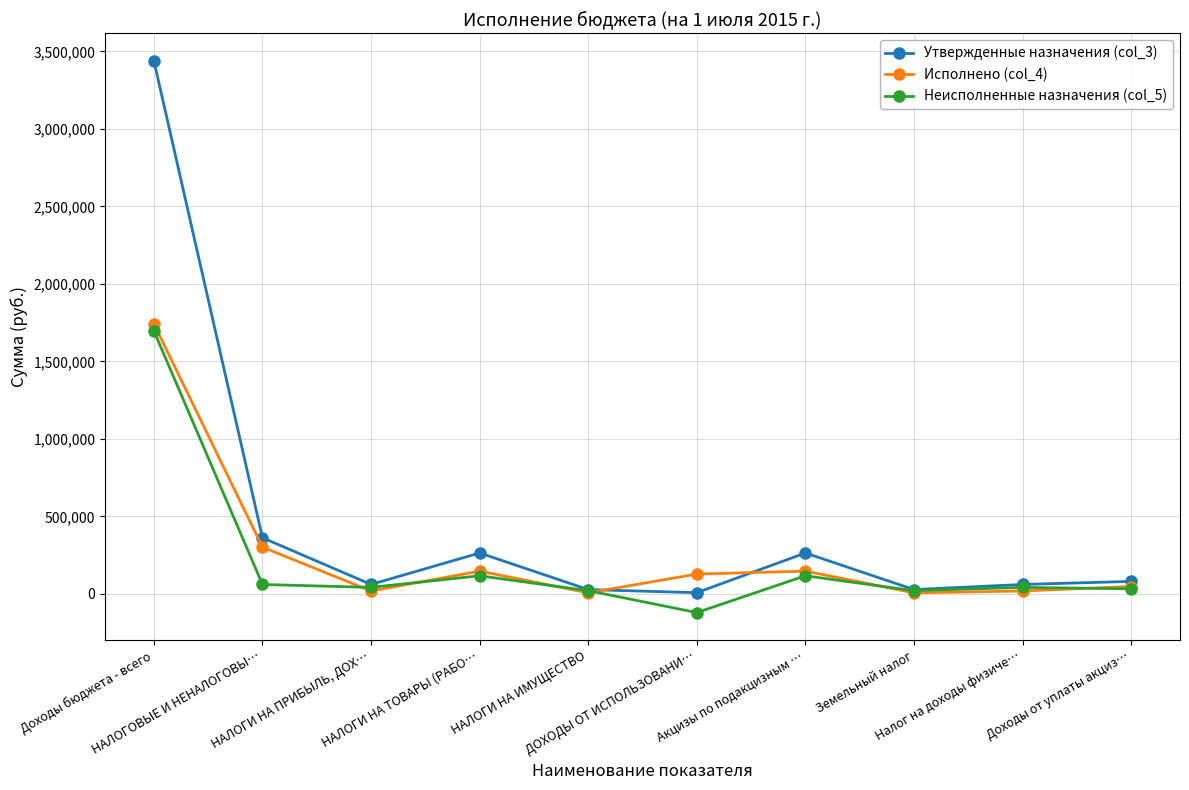

List the series in order of their overall mean, lowest first.

Неисполненные назначения (col_5), Исполнено (col_4), Утвержденные назначения (col_3)